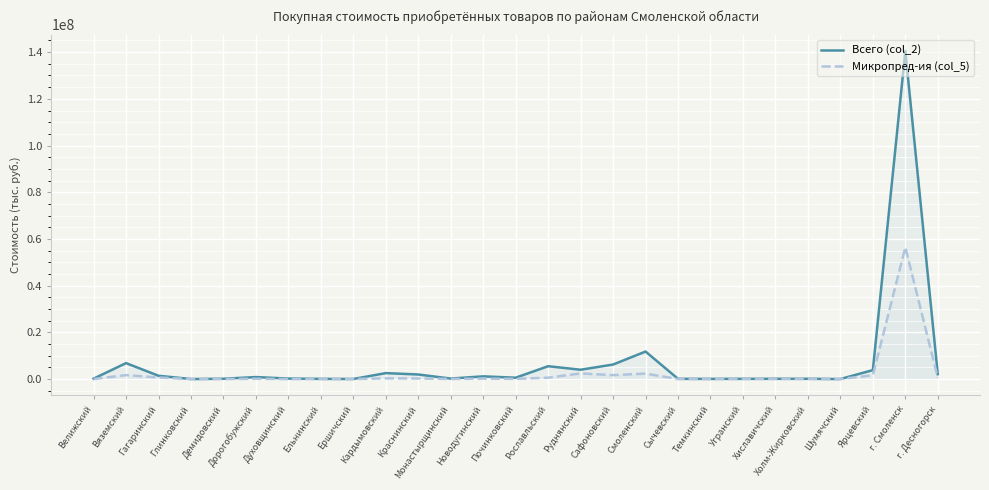

How many values in the Микропред-ия (col_5) series exceed 79637?

14